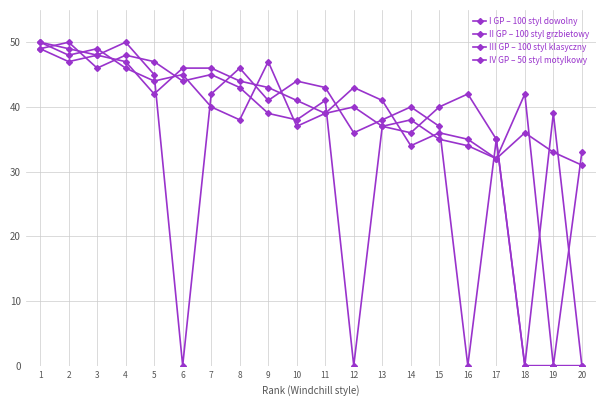

The value of I GP – 100 styl dowolny at 12 is 17. True or false?

False